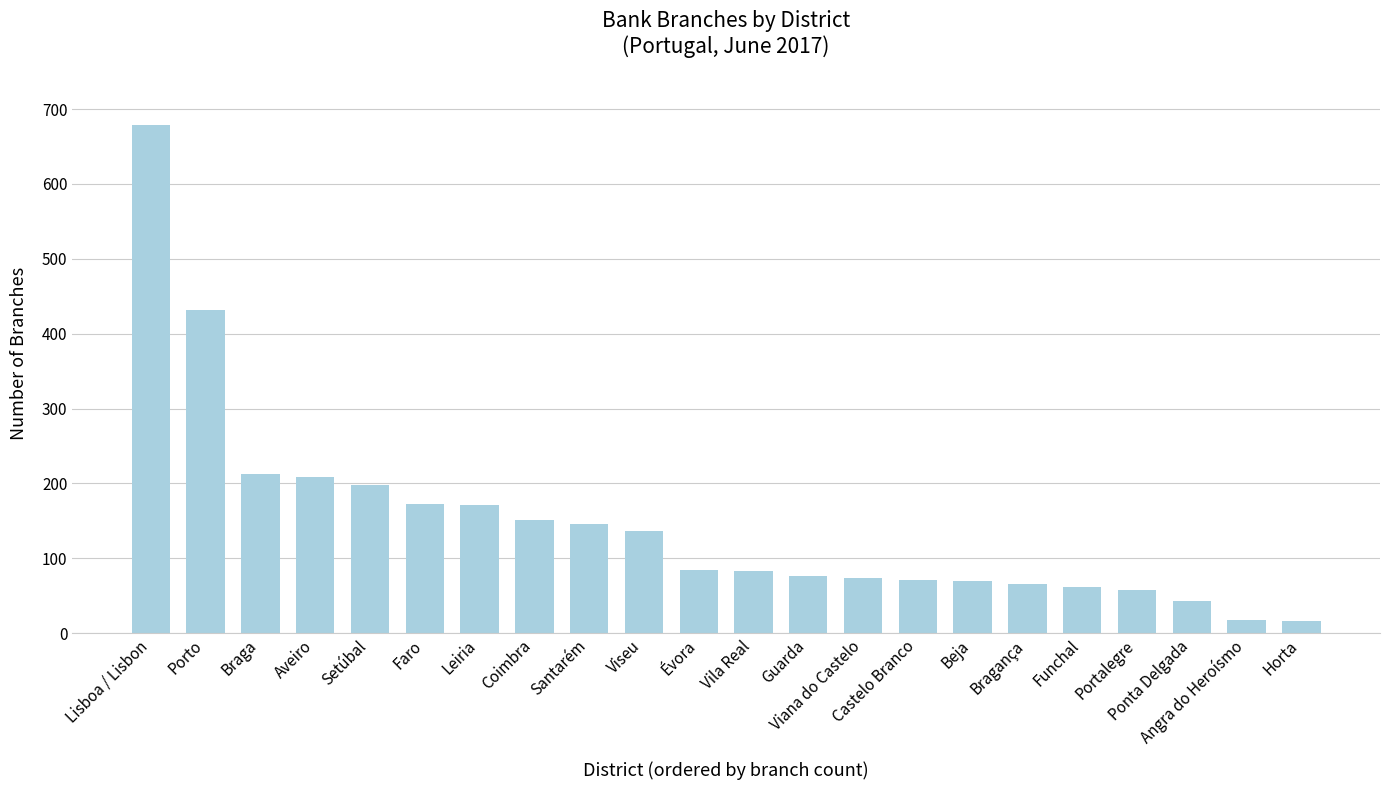

What is the average value?

147